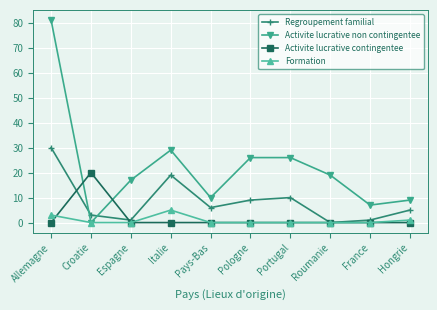

Where is the first local minimum for Activite lucrative non contingentee?

Croatie